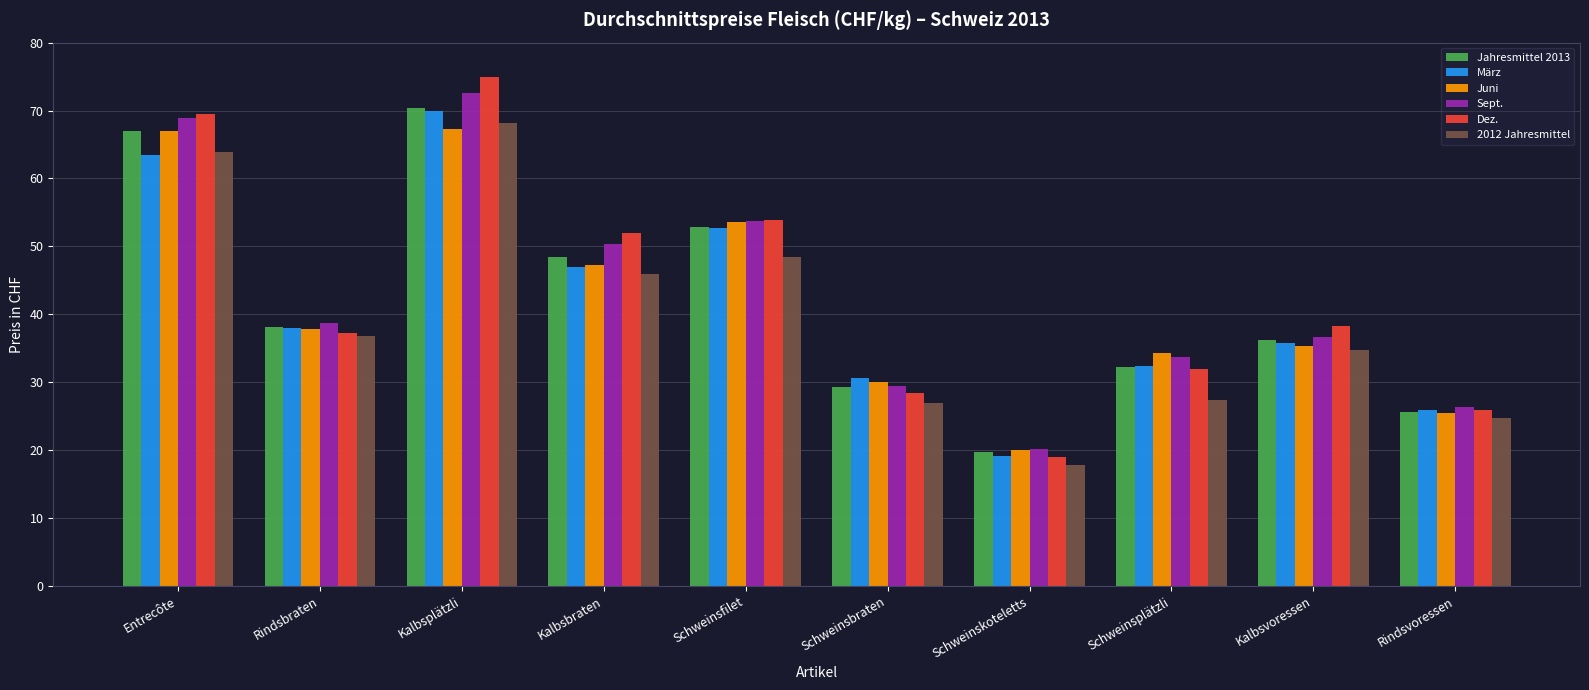

At which label does Sept. first exceed 38?

Entrecôte